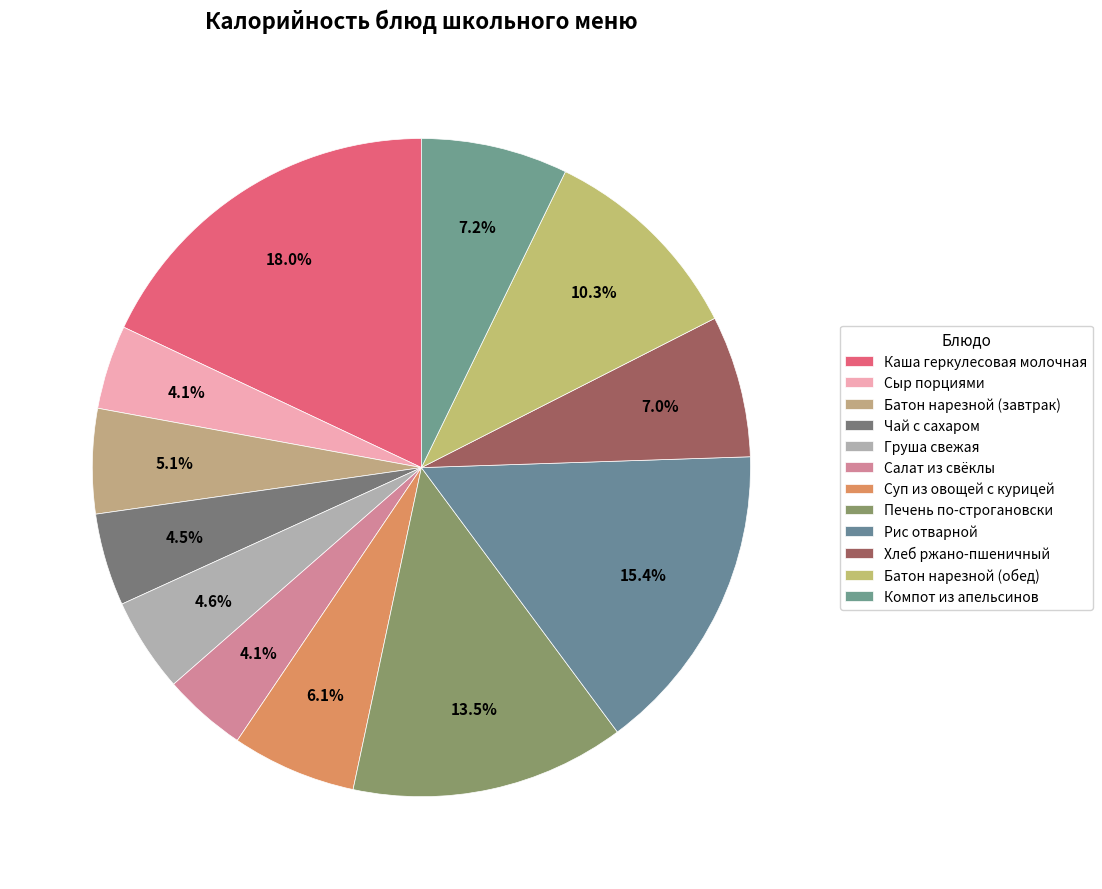

Between Чай с сахаром and Каша геркулесовая молочная, which is larger?

Каша геркулесовая молочная